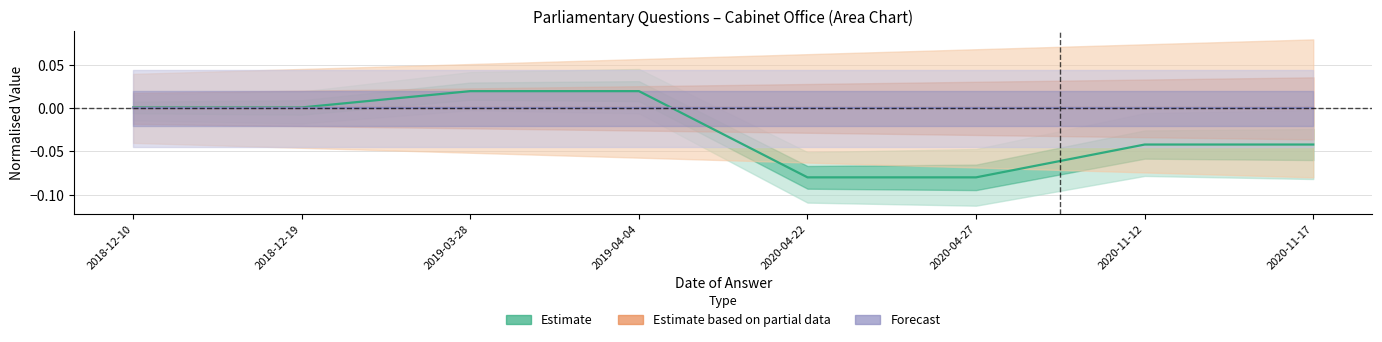

Reading right to left, what are all the values shown in this chart?

Estimate: 2020-11-17=-0.0	2020-11-12=-0.0	2020-04-27=-0.1	2020-04-22=-0.1	2019-04-04=0.0	2019-03-28=0.0	2018-12-19=0.0	2018-12-10=0.0
Estimate based on partial data: 2020-11-17=0.0	2020-11-12=0.0	2020-04-27=0.0	2020-04-22=0.0	2019-04-04=0.0	2019-03-28=0.0	2018-12-19=0.0	2018-12-10=0.0
Forecast: 2020-11-17=0.0	2020-11-12=0.0	2020-04-27=0.0	2020-04-22=0.0	2019-04-04=0.0	2019-03-28=0.0	2018-12-19=0.0	2018-12-10=0.0